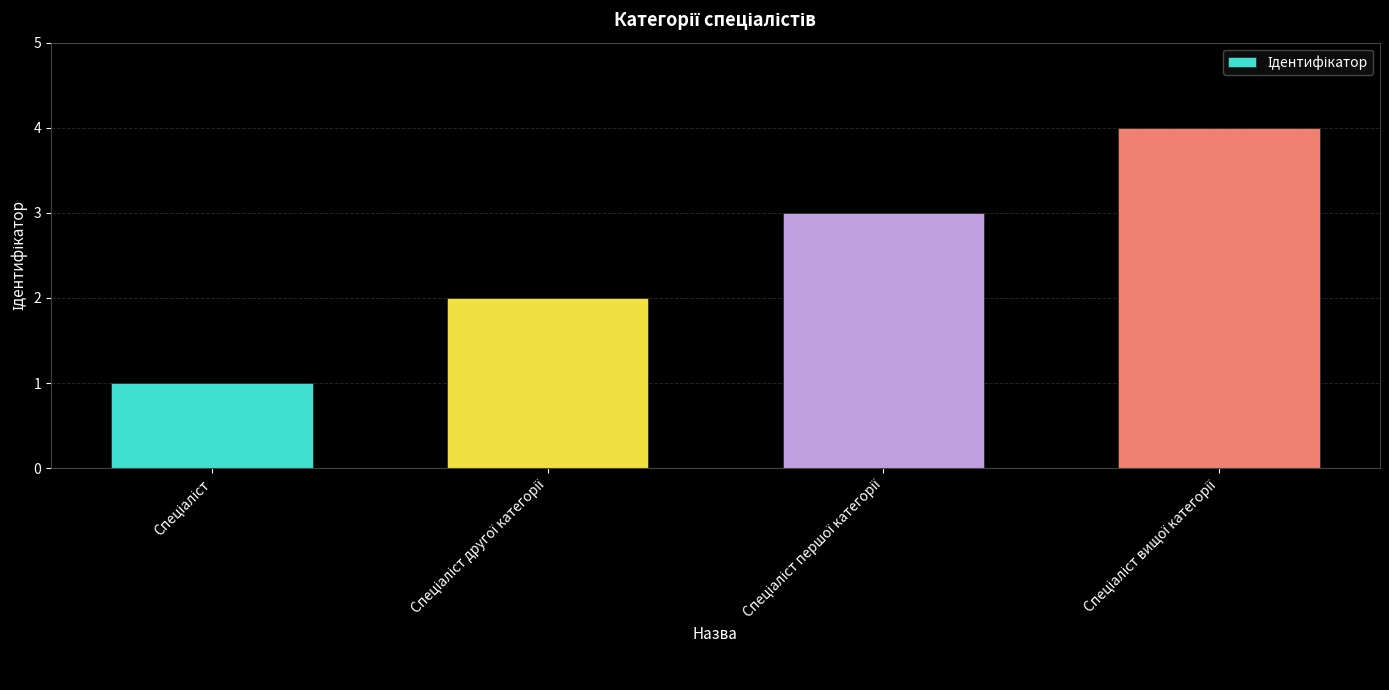

What is the difference between the maximum and minimum values?

3